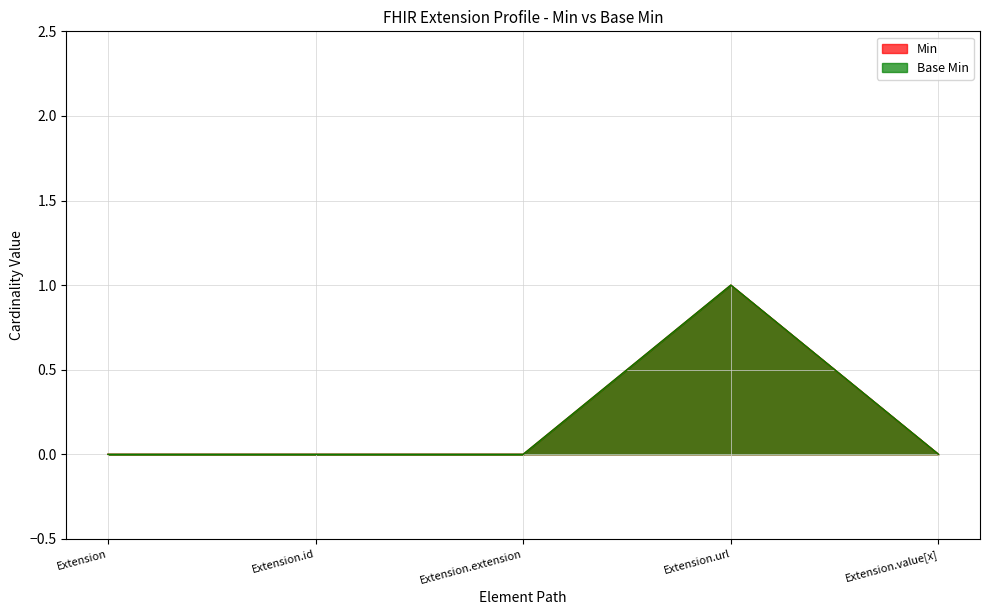

How many Min values are between 0 and 1?

5